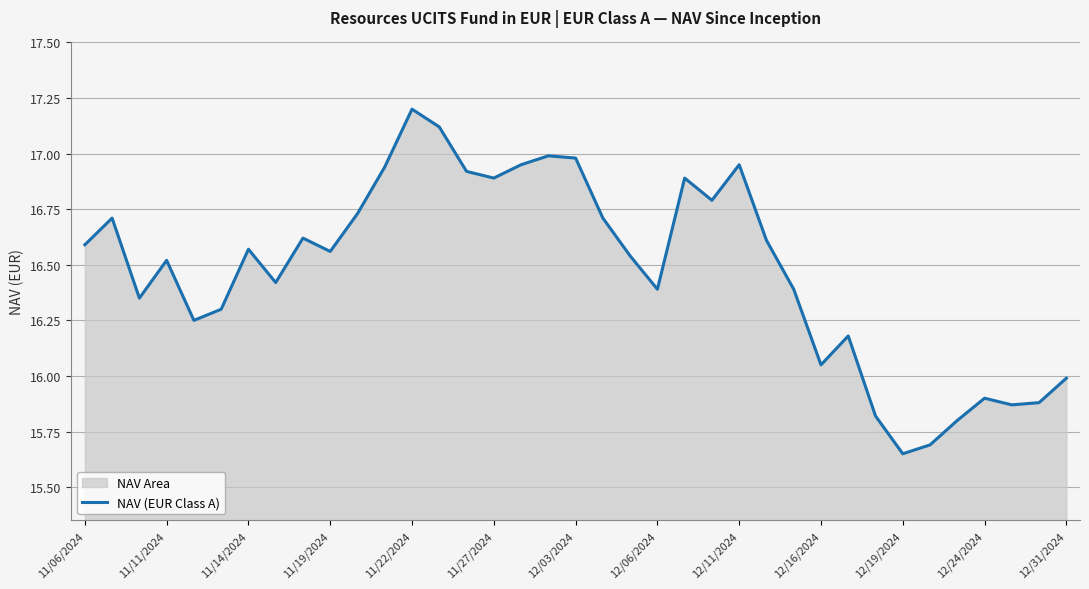

The value at 11/06/2024 is 16.6. True or false?

True